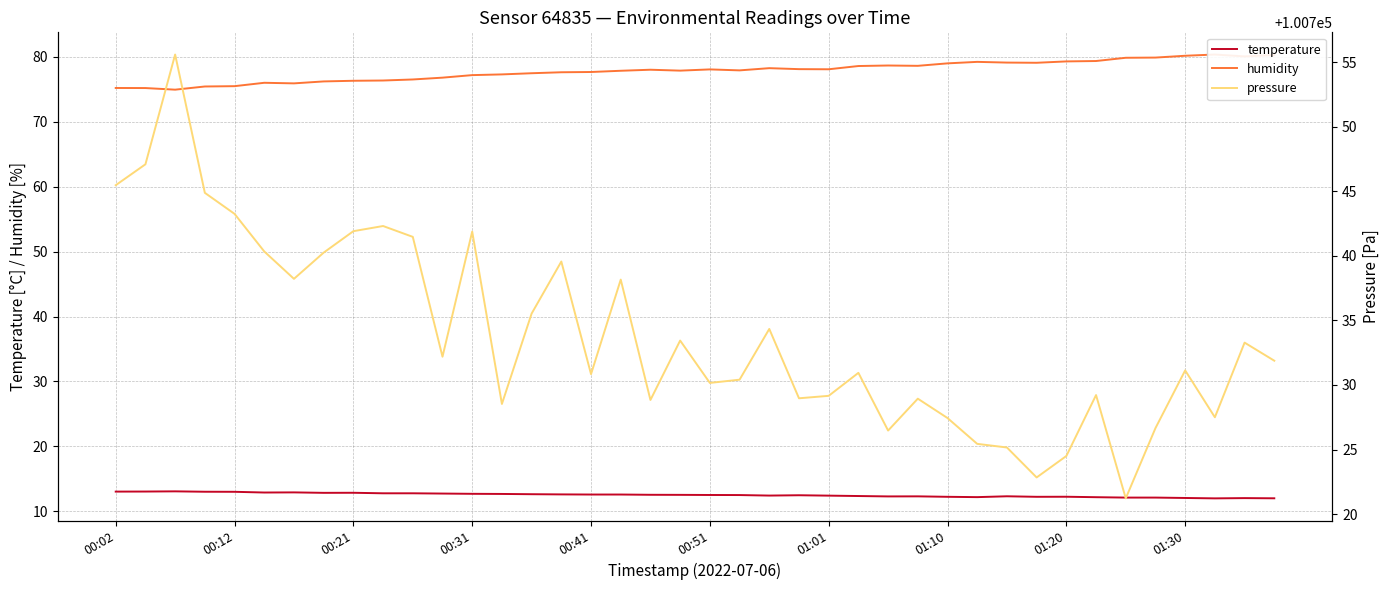

How many interior local peaks does the temperature series have?

8